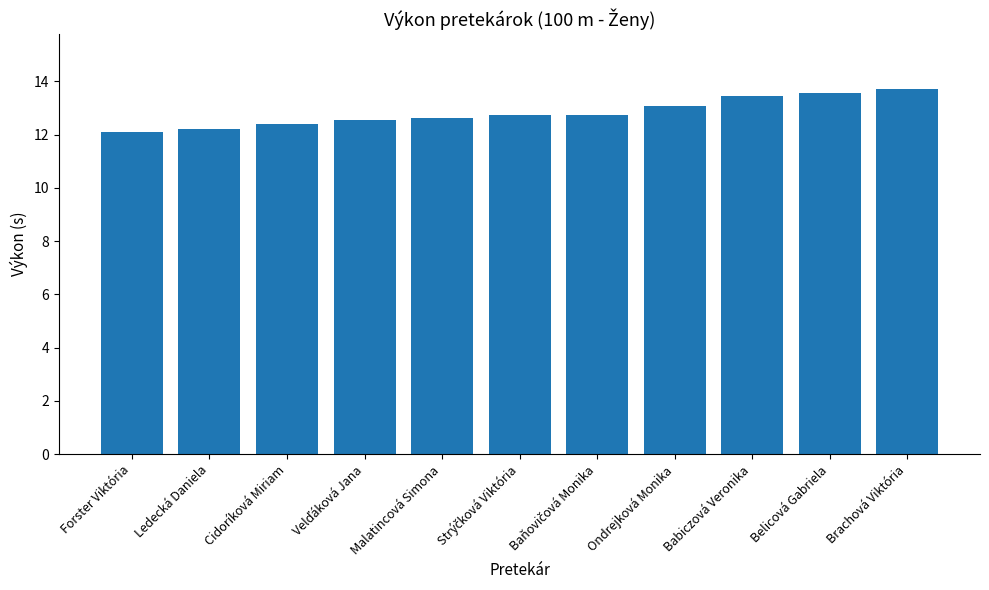

True or false: the data shows 13.7 at Brachová Viktória.

True